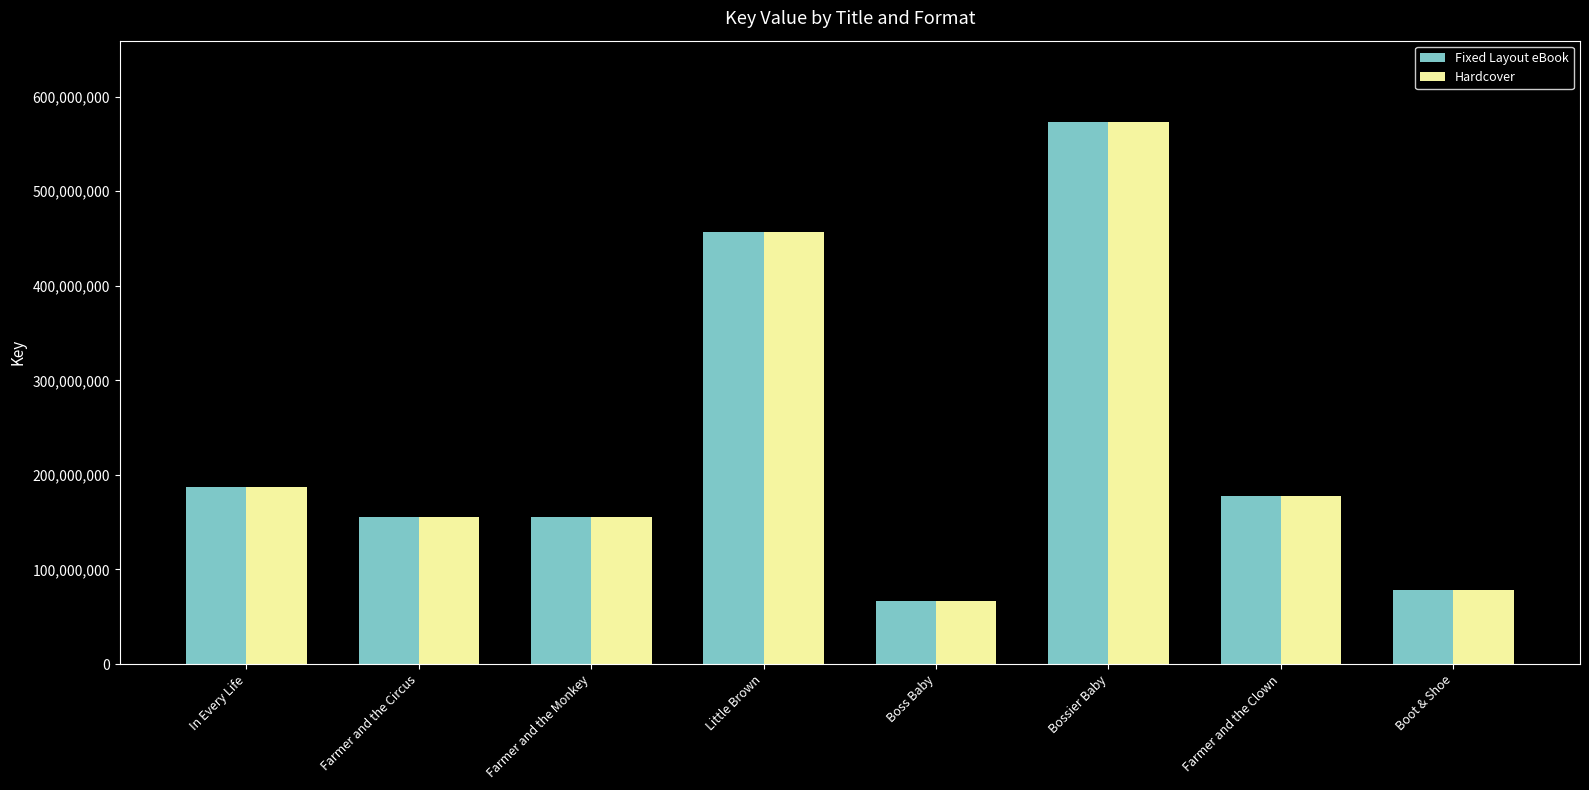

What is the sum of all Hardcover values?

1850322412